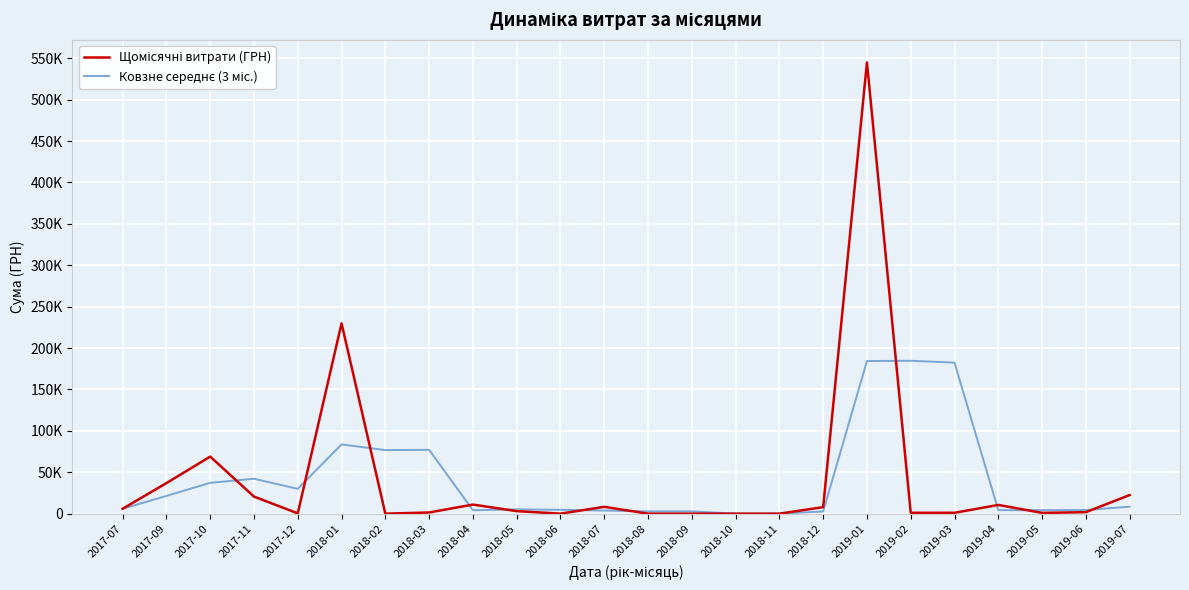

The Щомісячні витрати (ГРН) series shows 29979.3 at 2019-07. True or false?

False